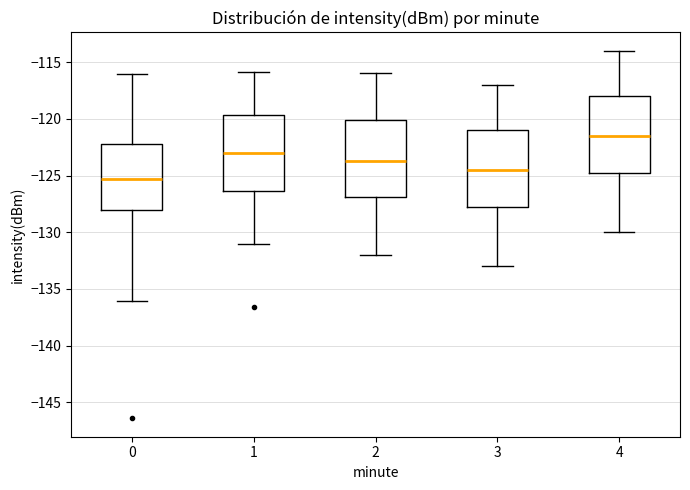

Which box's median line is the highest?

4